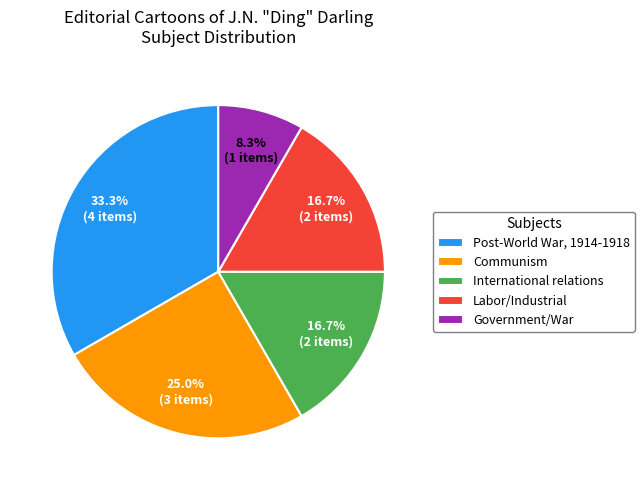

Count the number of slices in the pie.

5